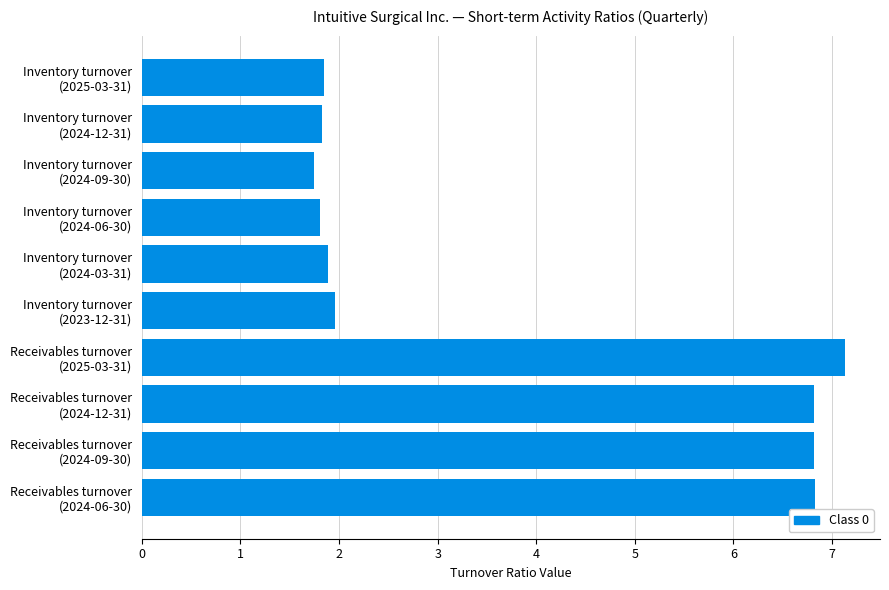

Where is the data nearest to the value 4?

Inventory turnover
(2023-12-31)